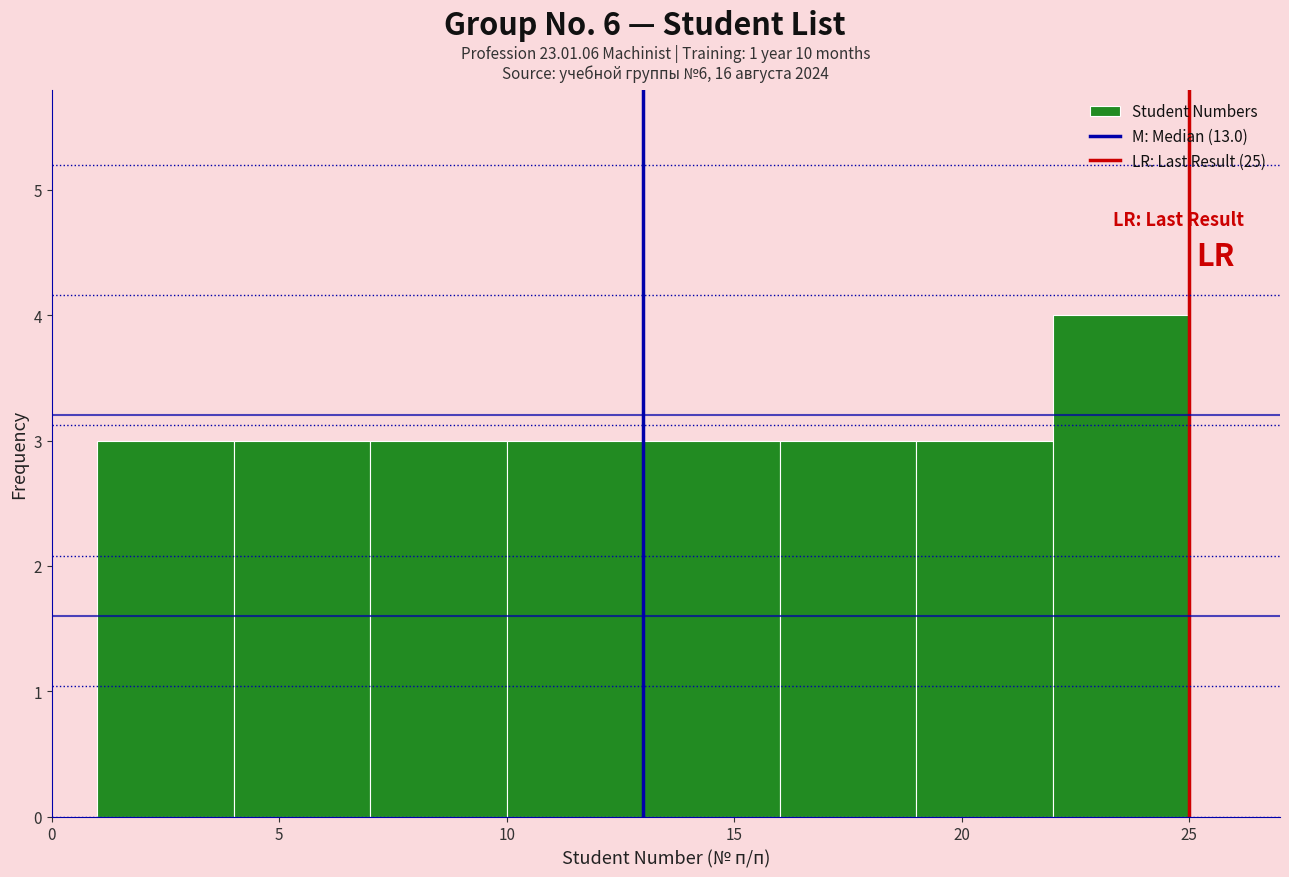

Reading left to right, list every bar in this chart as the range it spans on the x-axis followed by its height. The values are not printed on the chart, so give them approximately, as read against the axis.

1 to 4: 3
4 to 7: 3
7 to 10: 3
10 to 13: 3
13 to 16: 3
16 to 19: 3
19 to 22: 3
22 to 25: 4